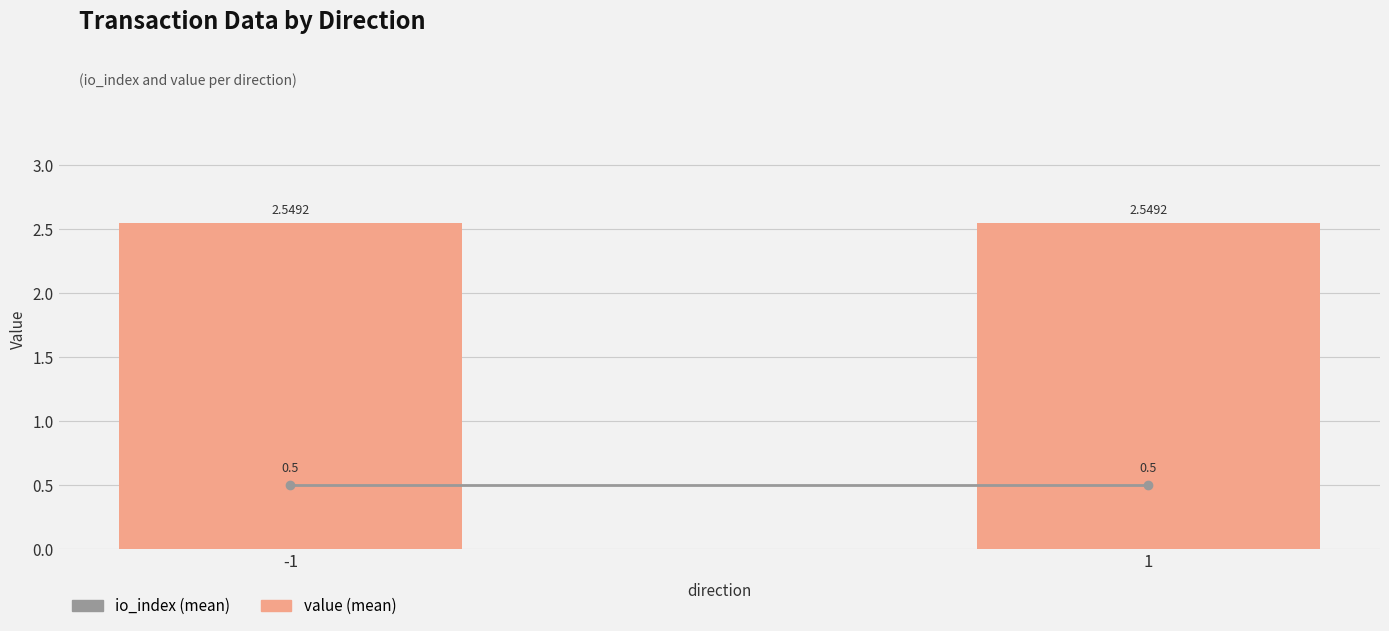

What are all the series names shown in the legend?

io_index, value